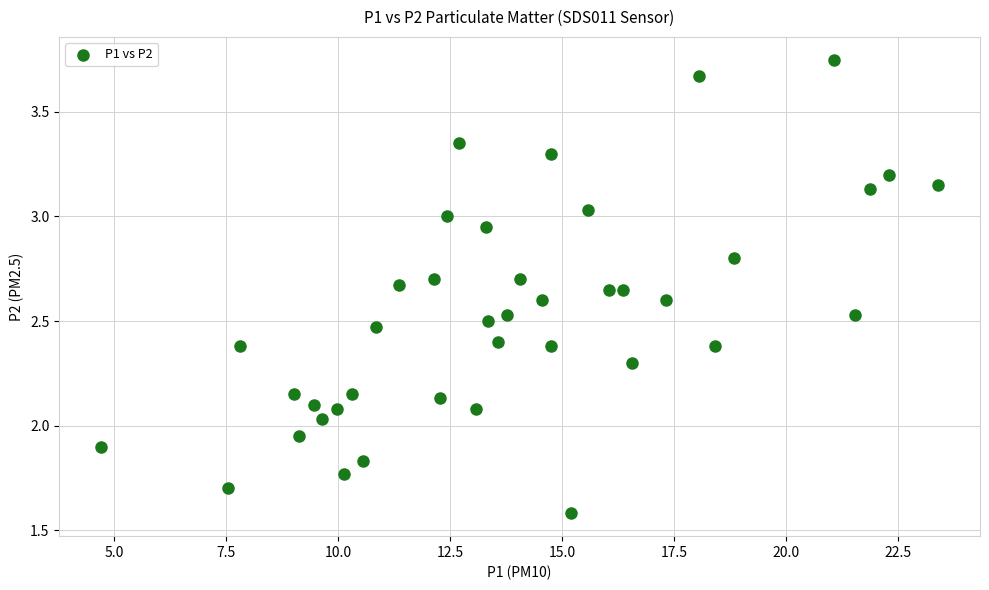

What is the range of X values (max minus min)?

18.7